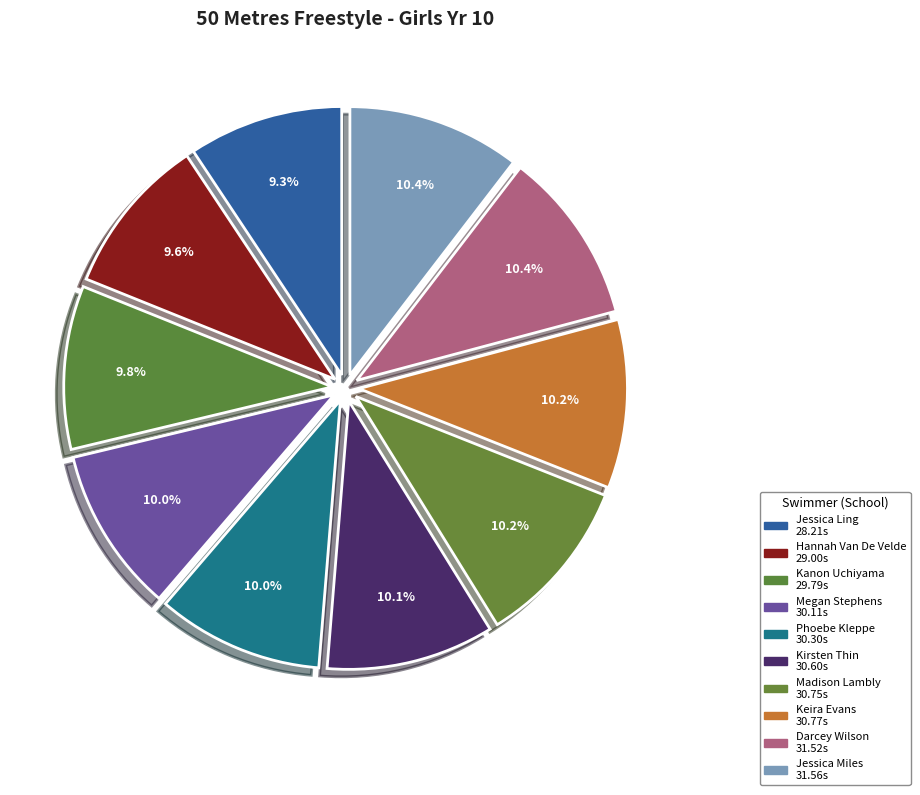

How many slices are in this pie chart?

10